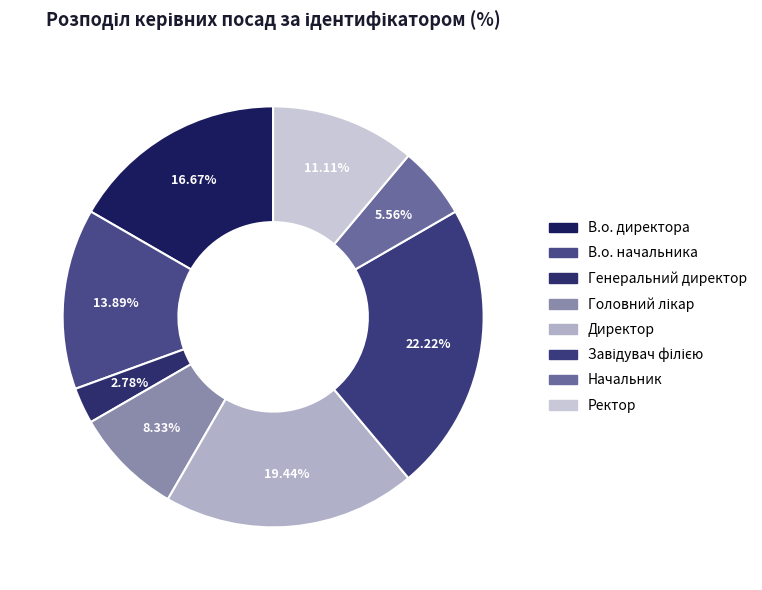

Between Головний лікар and В.о. начальника, which is larger?

В.о. начальника